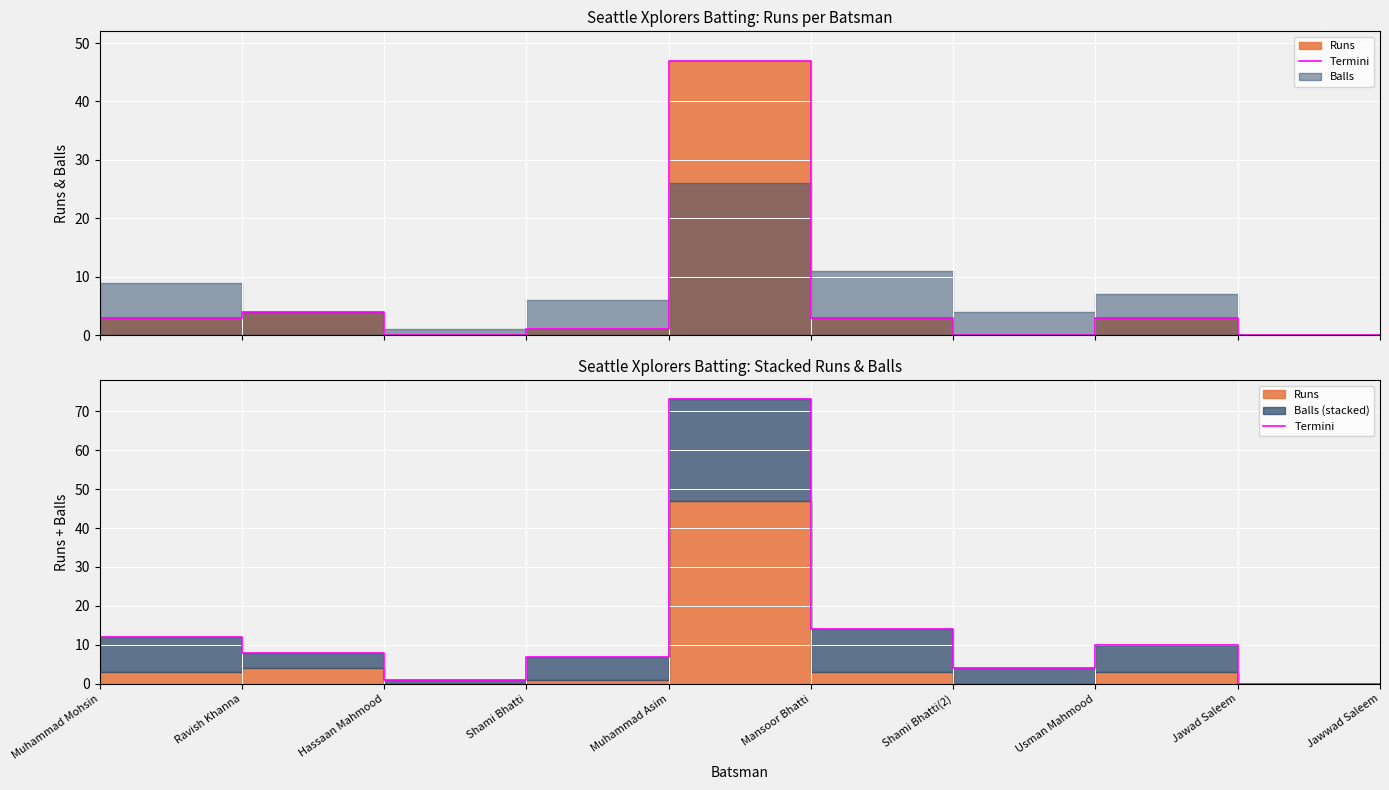

What is the average value?

13